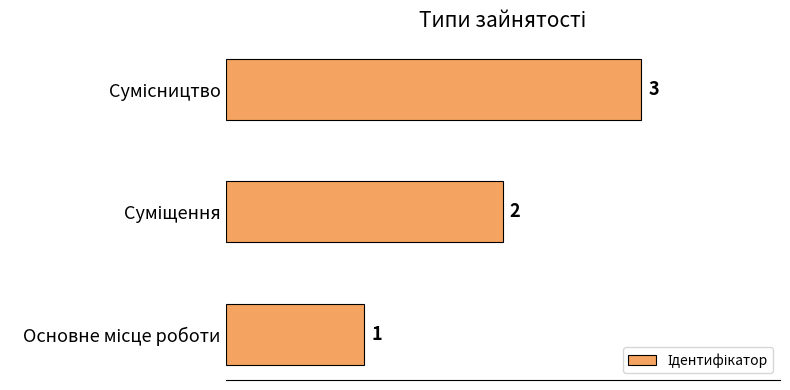

How many data points are less than 2?

1